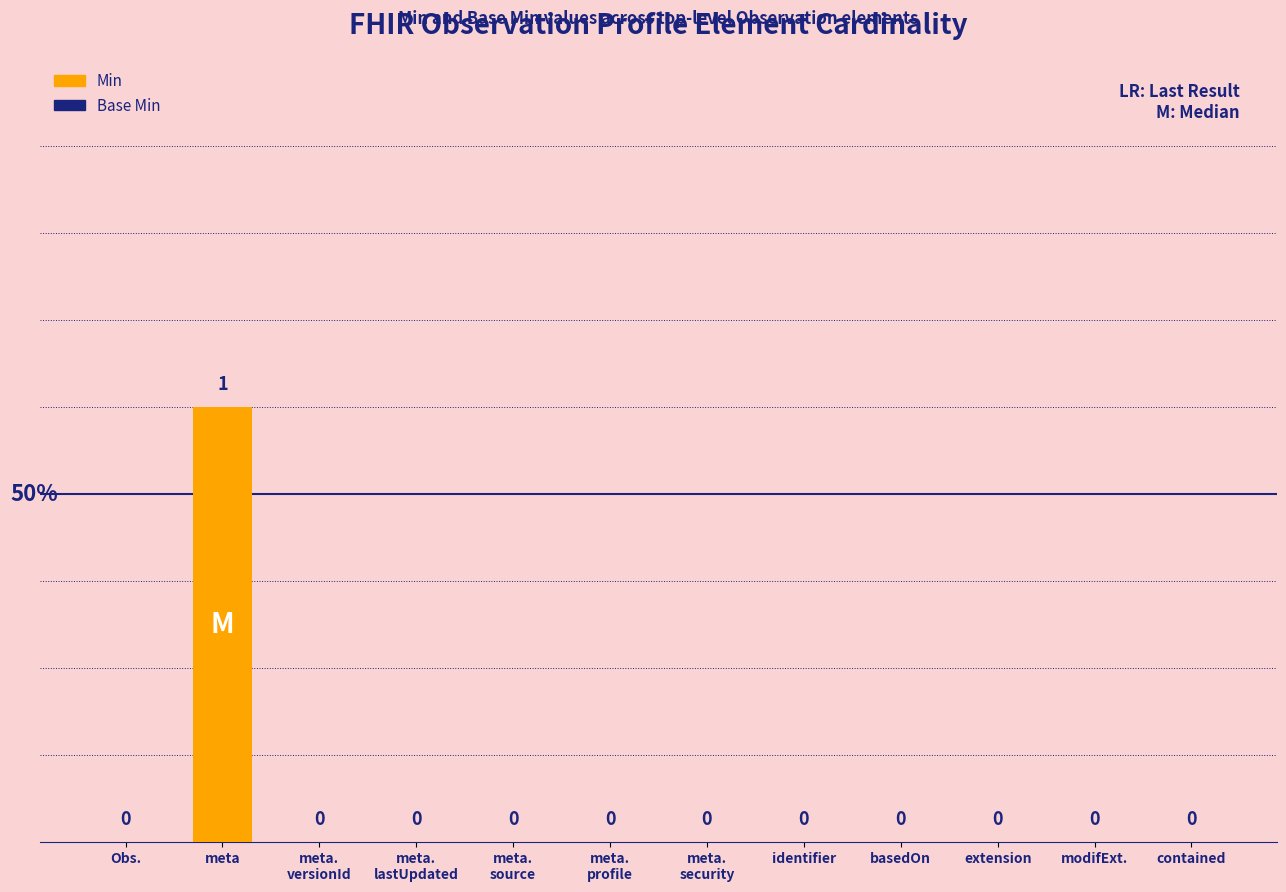

The chart shows a value of 0 at extension. True or false?

True